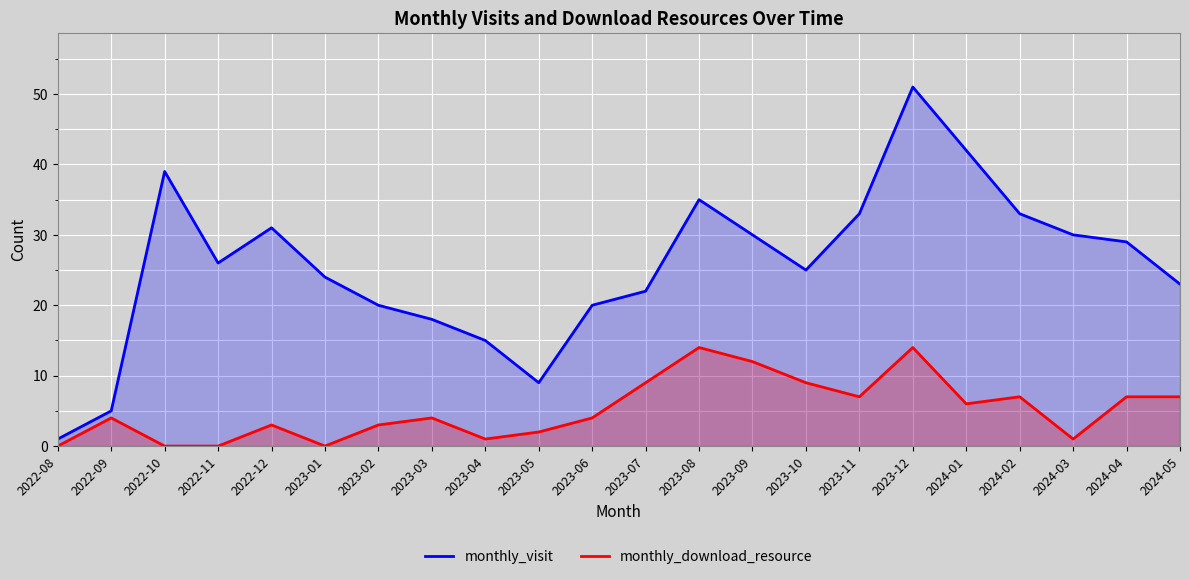

Between 2023-05 and 2023-01, which is larger?

2023-01